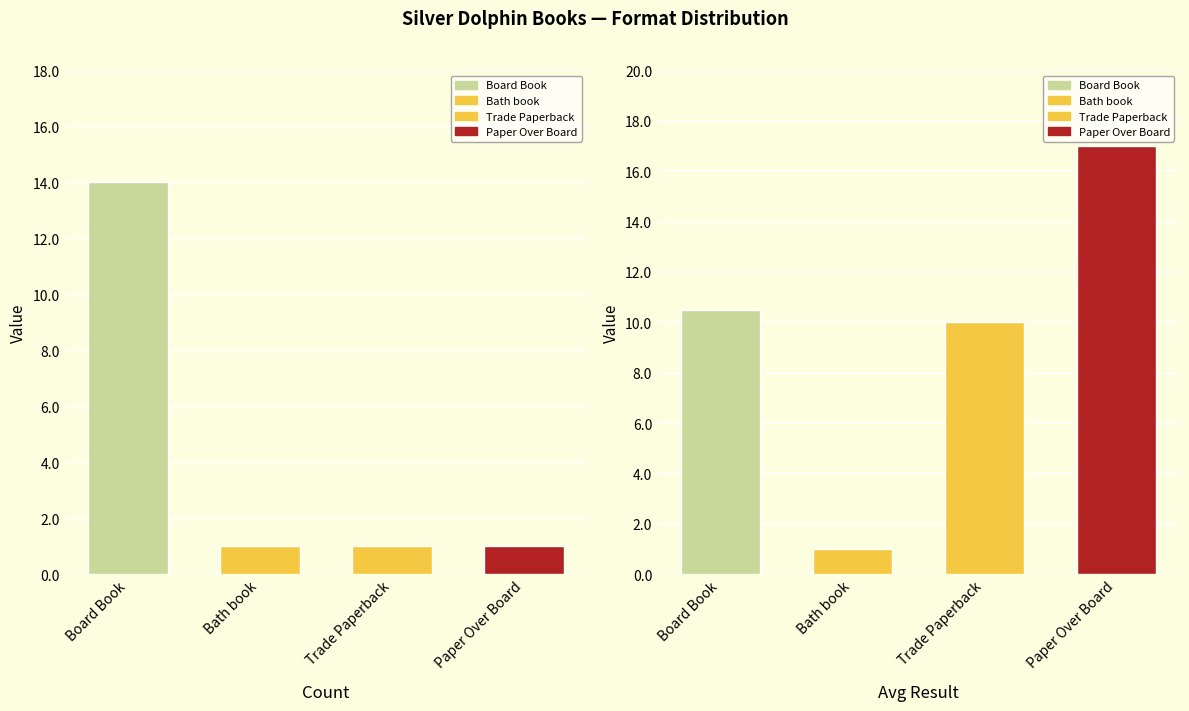

Rank the series by their average value, from lowest to highest.

Count, Avg Result